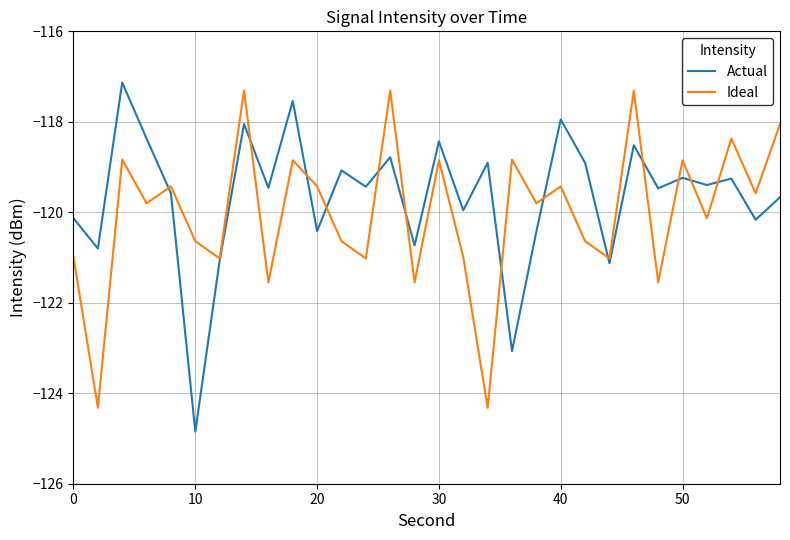

In Actual, how many points are lower than both neighbors (excluding endpoints)?

12